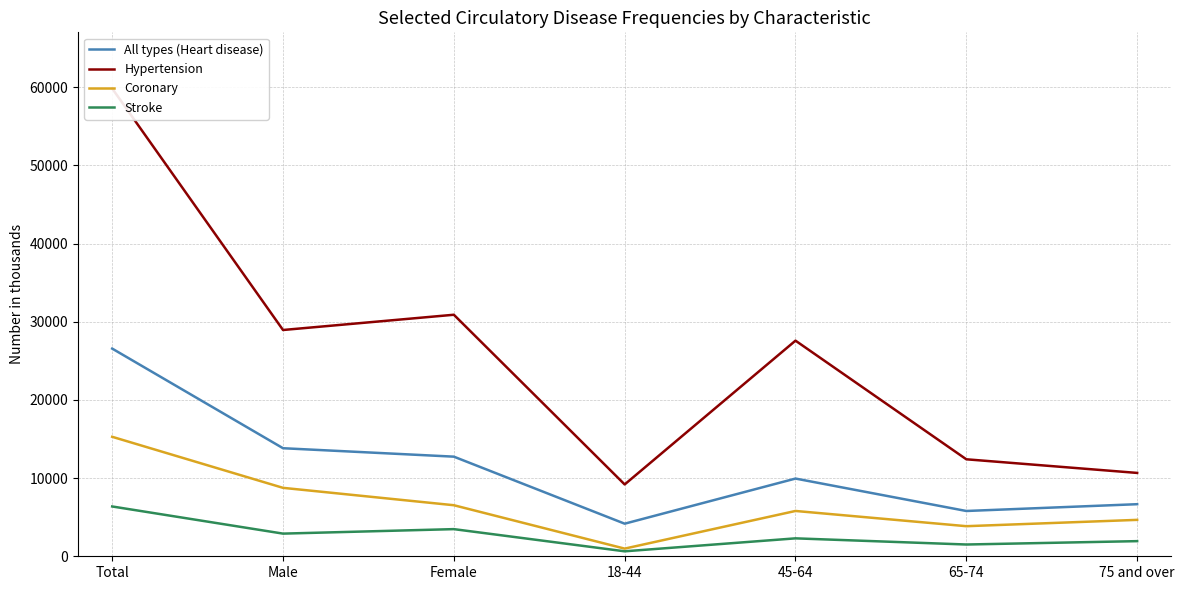

How many values in the Coronary series are below 5796?

3